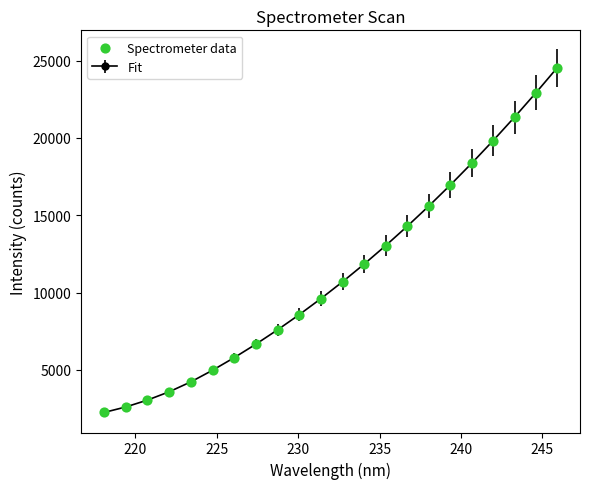

What is the sum of all values?

248348.2